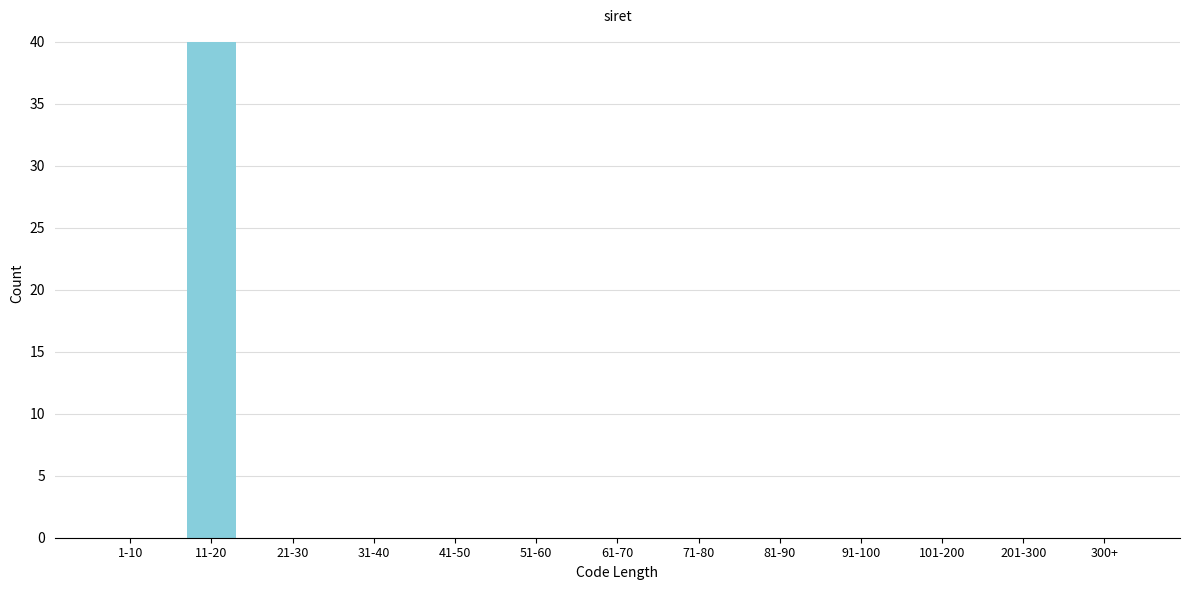

Reading left to right, transcribe all the data shown in this chart.

1-10=0	11-20=40	21-30=0	31-40=0	41-50=0	51-60=0	61-70=0	71-80=0	81-90=0	91-100=0	101-200=0	201-300=0	300+=0